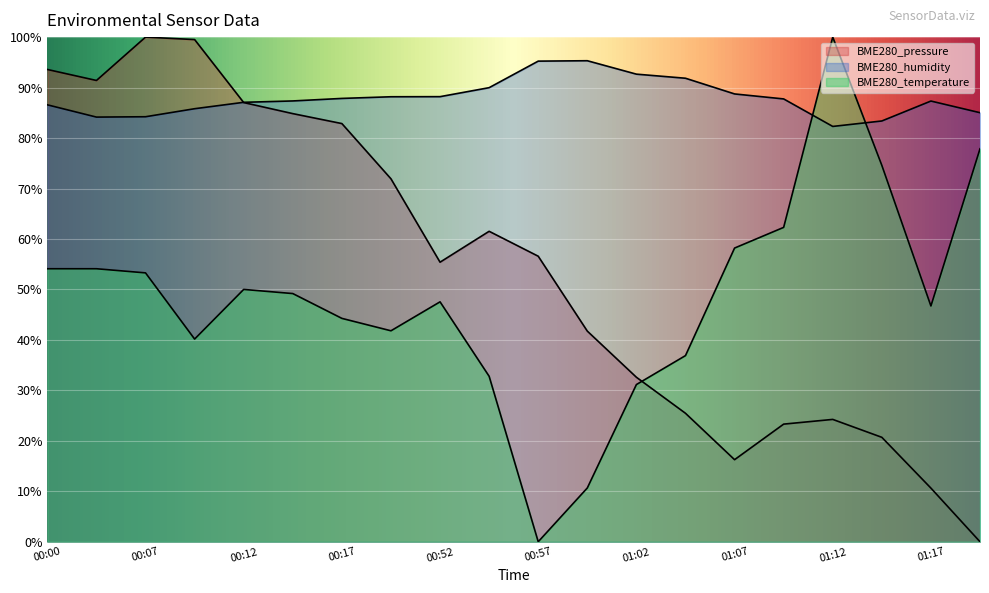

Reading right to left, what are all the values shown in this chart?

BME280_pressure: 0.0	10.6	20.7	24.2	23.3	16.3	25.5	32.6	41.7	56.6	61.5	55.4	71.9	82.9	84.8	87.0	99.5	100.0	91.4	93.6
BME280_humidity: 85.0	87.3	83.4	82.3	87.8	88.7	91.8	92.7	95.3	95.2	90.0	88.2	88.2	87.8	87.3	87.1	85.8	84.2	84.2	86.6
BME280_temperature: 77.9	46.7	74.6	100.0	62.3	58.2	36.9	31.1	10.7	0.0	32.8	47.5	41.8	44.3	49.2	50.0	40.2	53.3	54.1	54.1